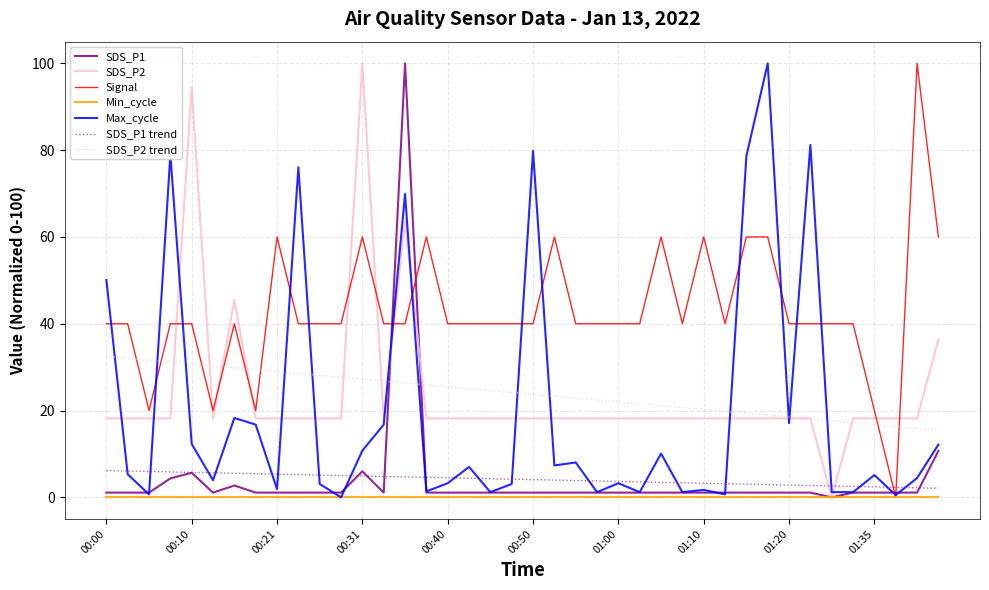

Which series has the largest total across all categories?

Signal